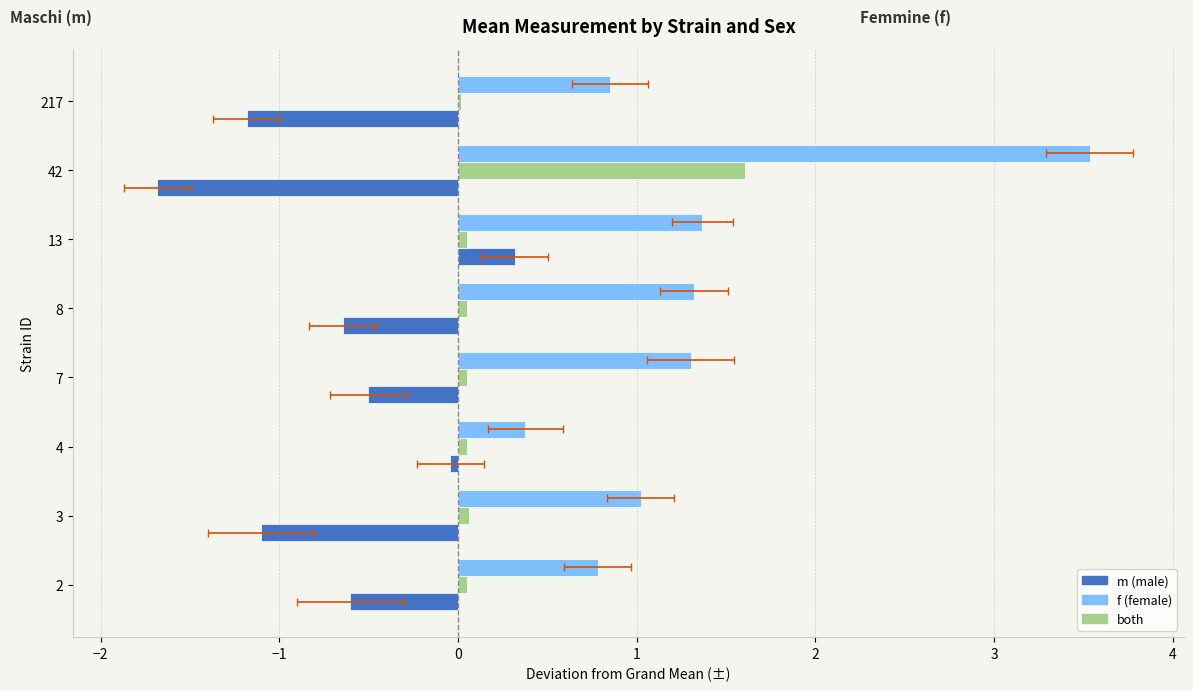

What is the average value of the m series?

-0.7